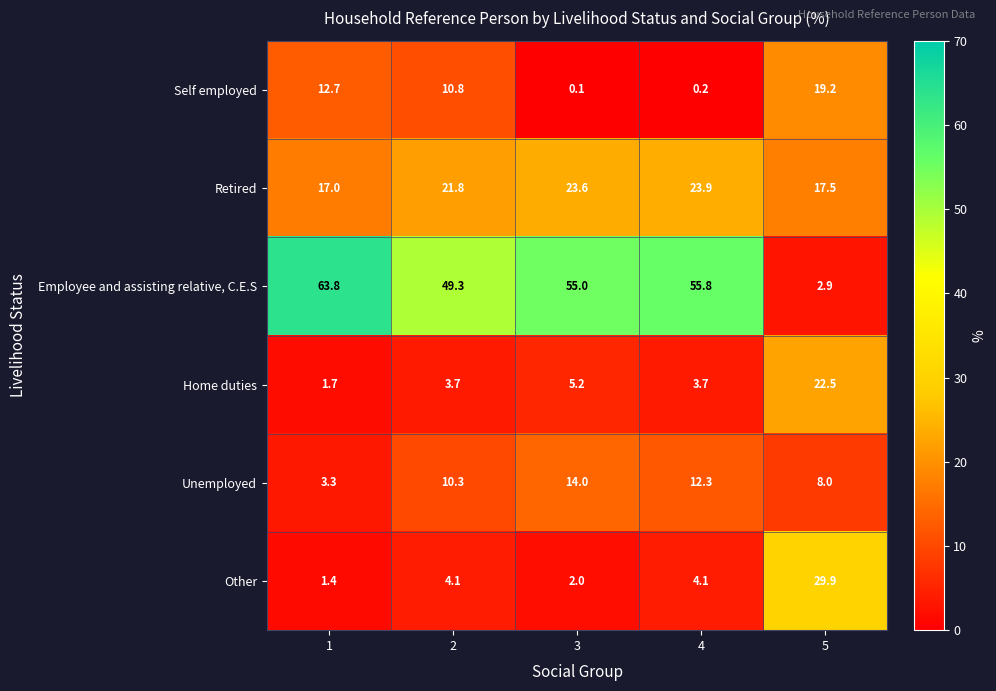

The Self employed series shows 33.0 at 5. True or false?

False